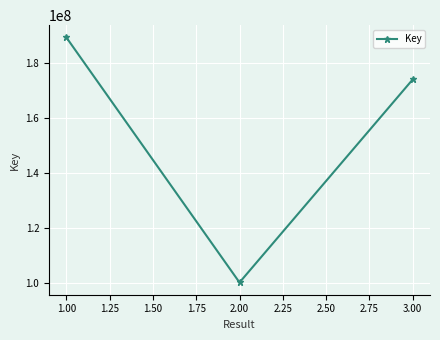

Reading right to left, transcribe all the data shown in this chart.

3.00=174057865	2.00=100196458	1.00=189369152